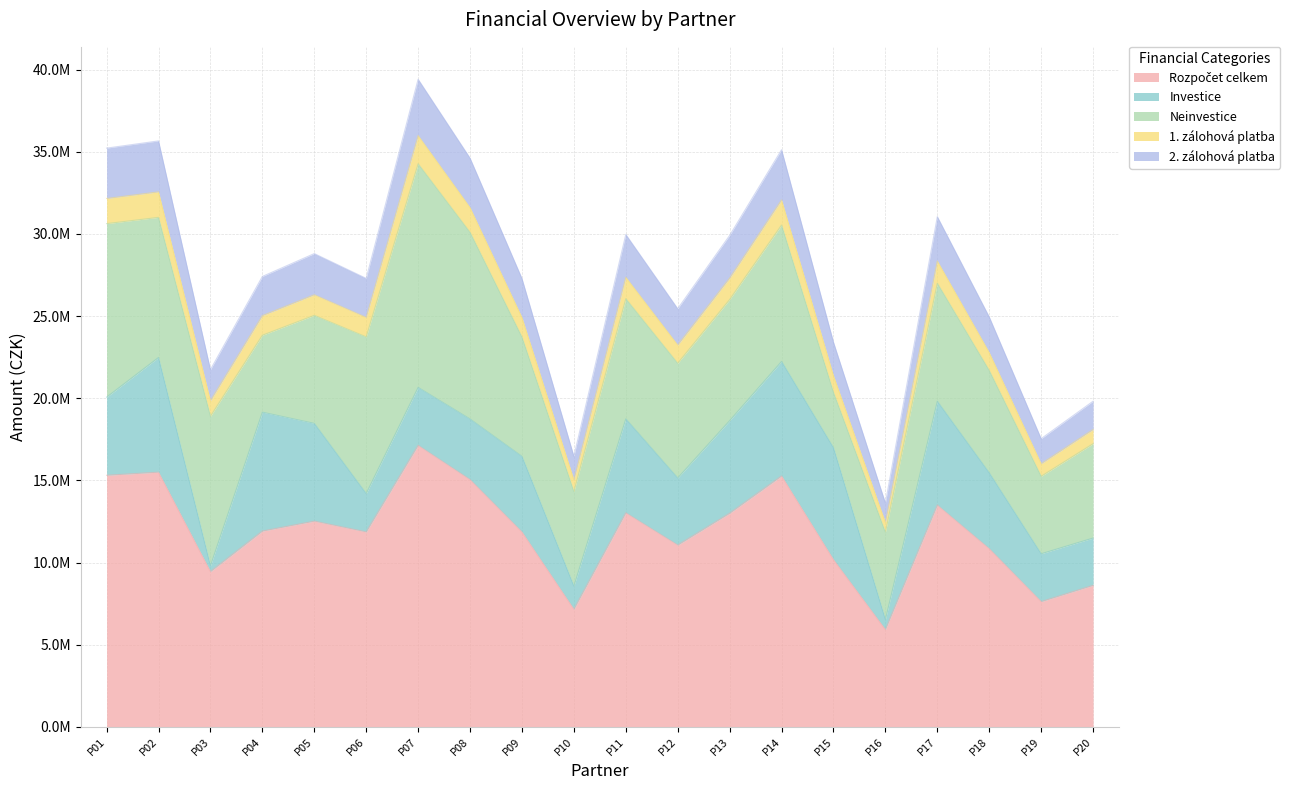

True or false: 1. zálohová platba has more than 2 points higher than both neighbors.

True